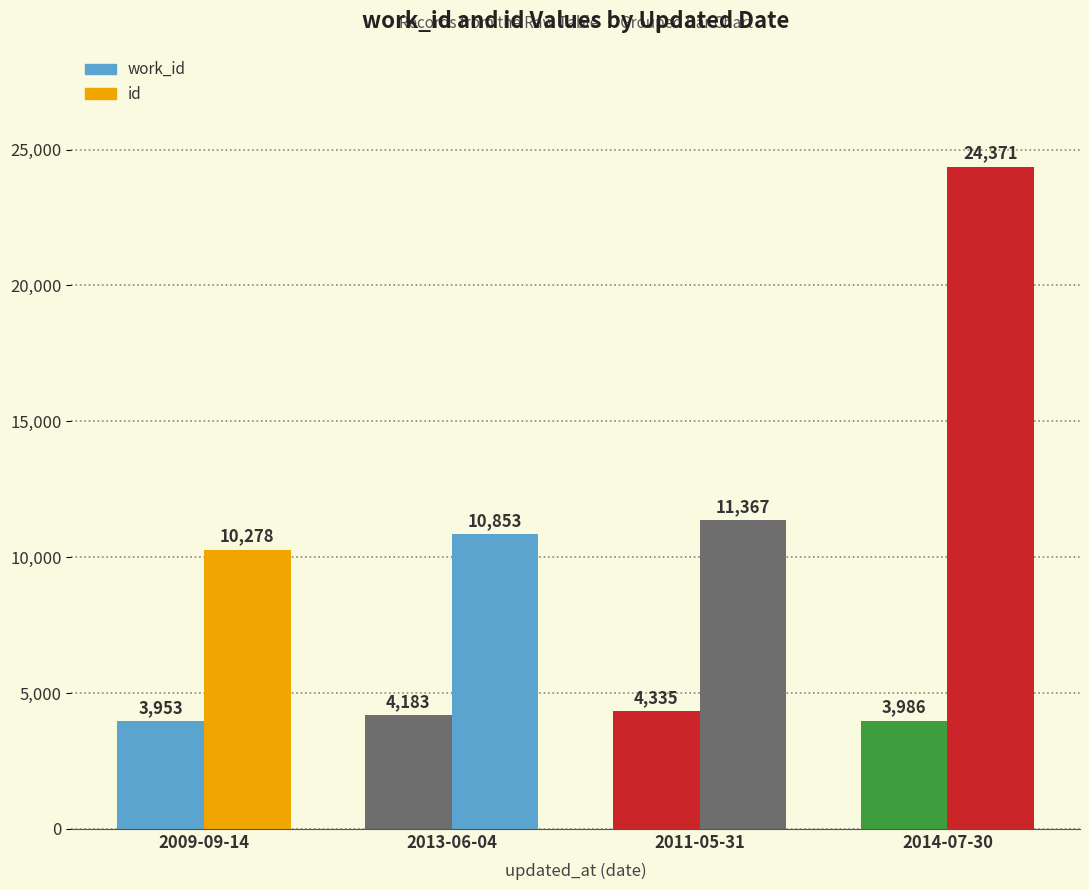

What value does the work_id series have at 2011-05-31, to the nearest 10?

4340